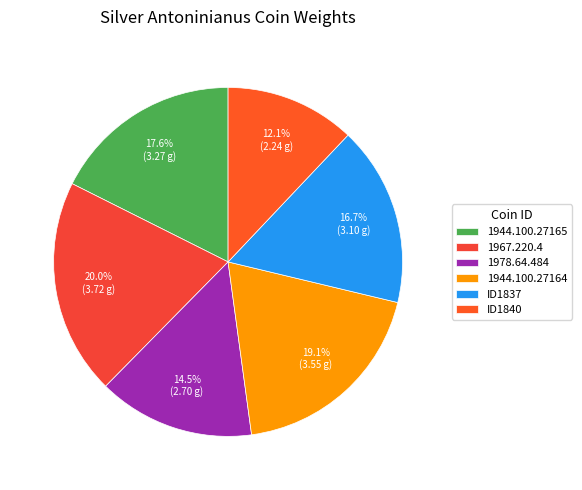

To the nearest percent, what is the average slice percentage?

17%